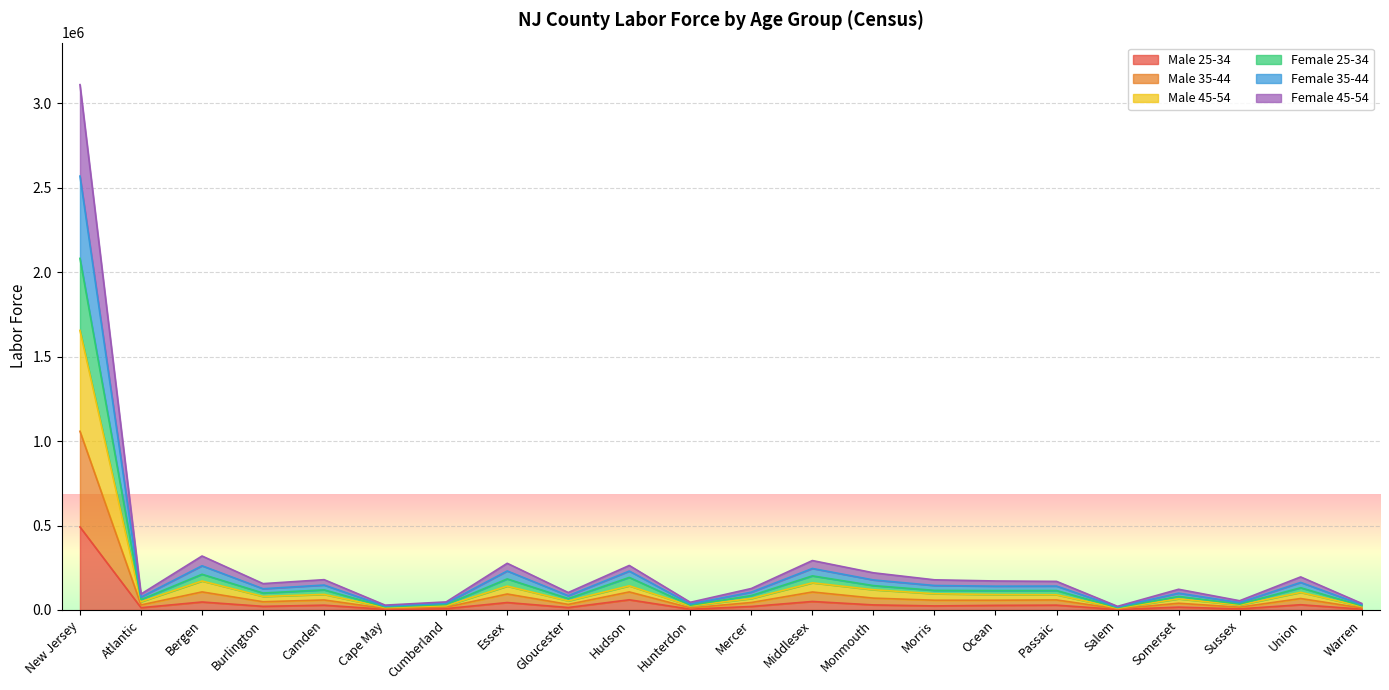

At which label does Male 25-34 reach its peak?

New Jersey